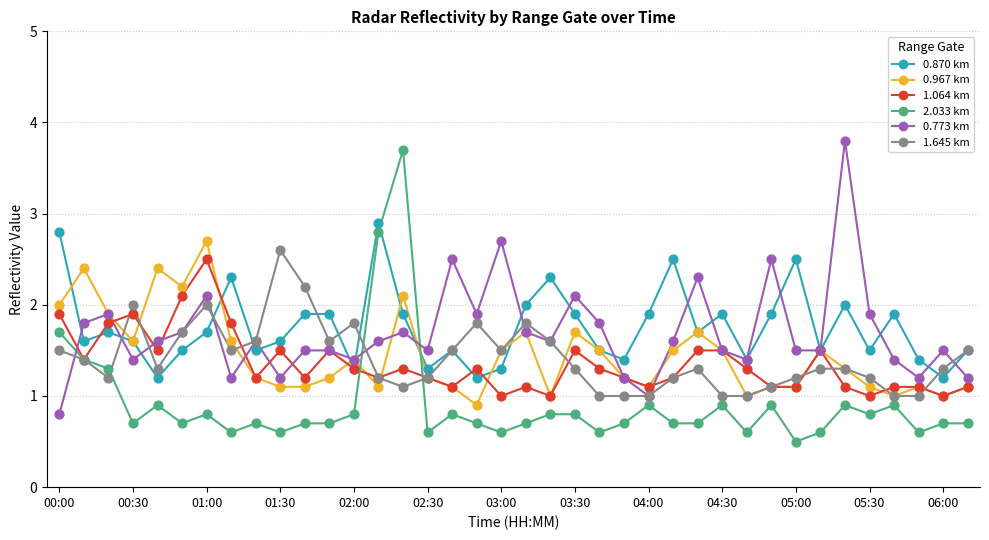

Which series has the largest range (max minus min)?

2.033 km